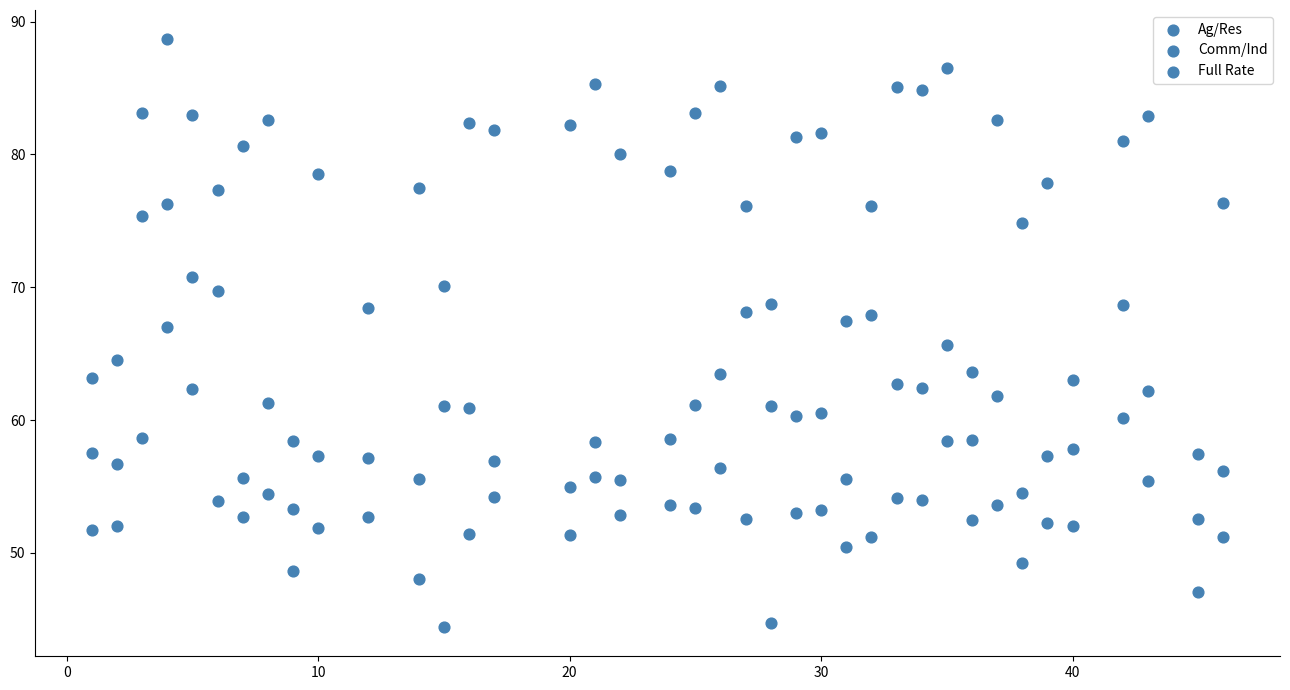

How many data points are displayed?

117